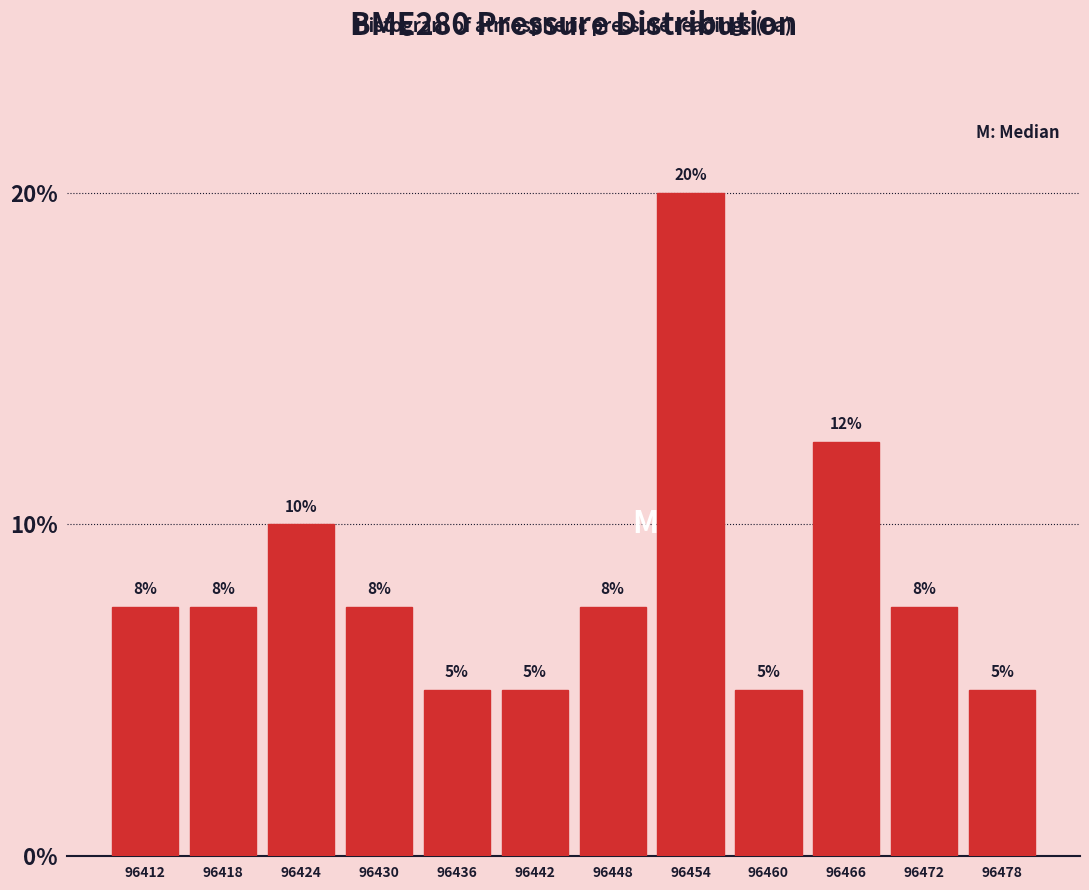

Read the value at 96460.

5.0